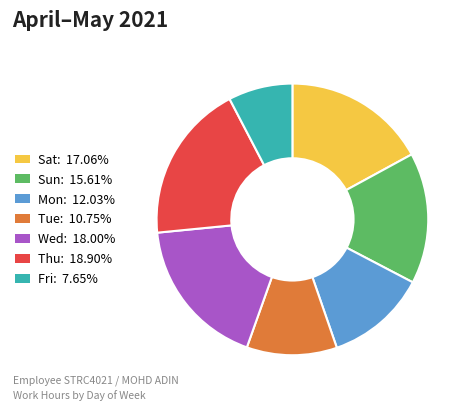

What is the ratio of the value at Mon to the value at Sat?

0.7